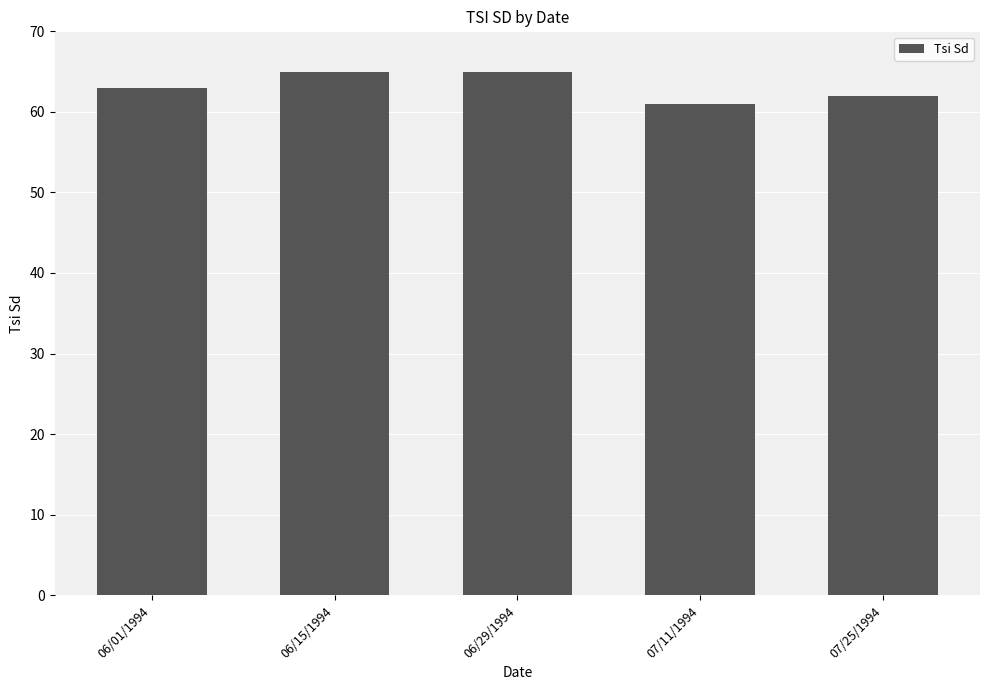

Are the bars horizontal?

No